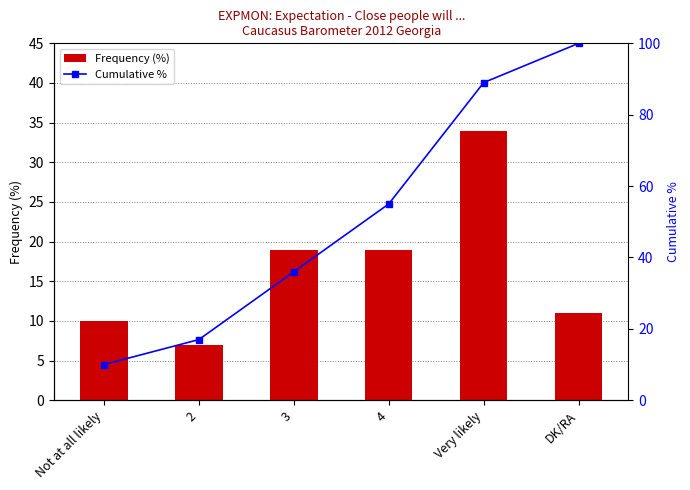

Reading right to left, what are all the values shown in this chart?

Frequency (%): 11	34	19	19	7	10
Cumulative %: 100	89	55	36	17	10